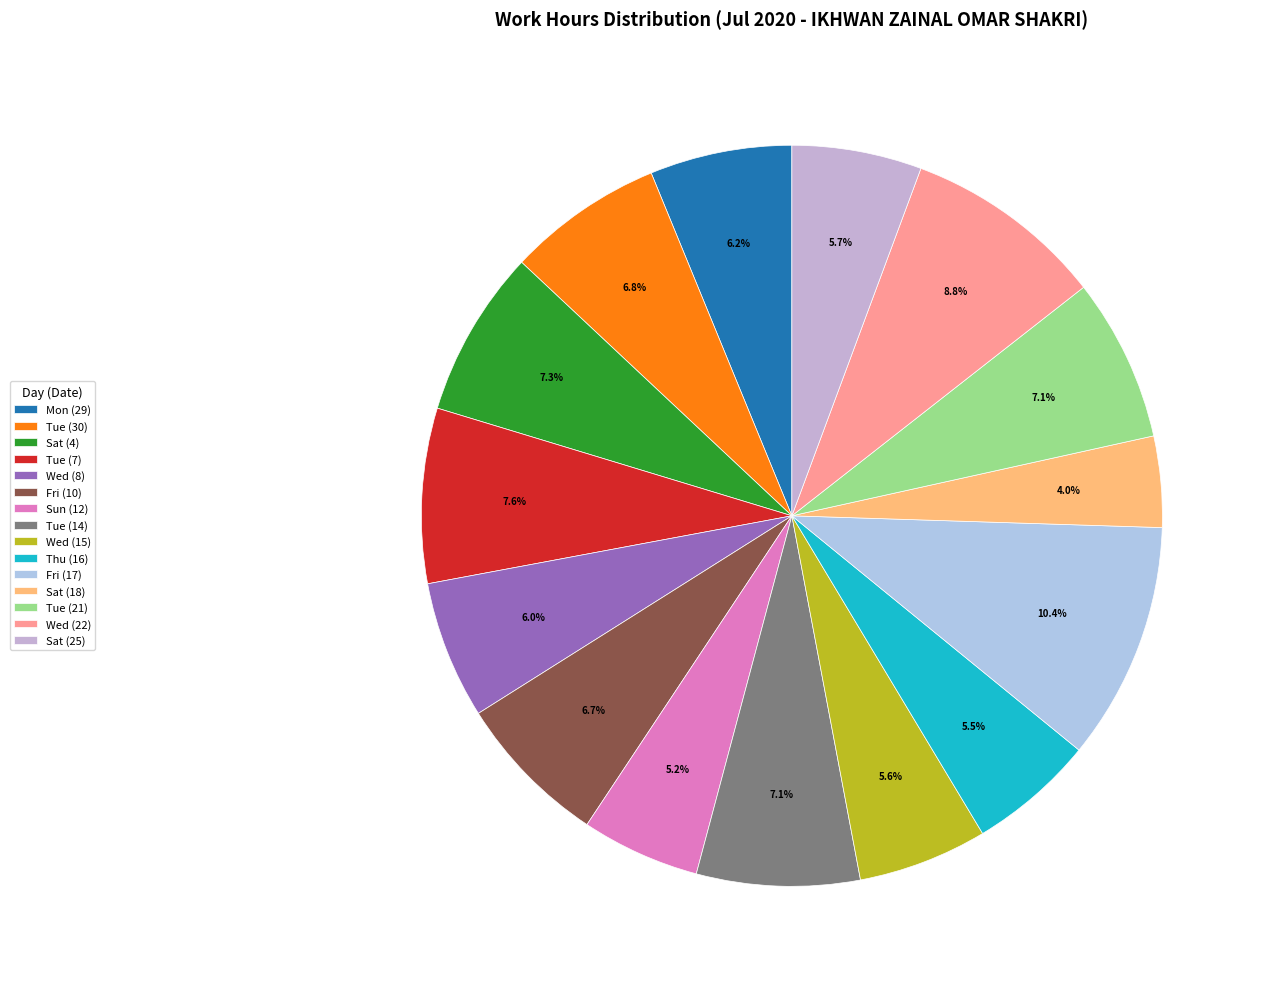

Does Sat (4) represent more than half of the total?

No